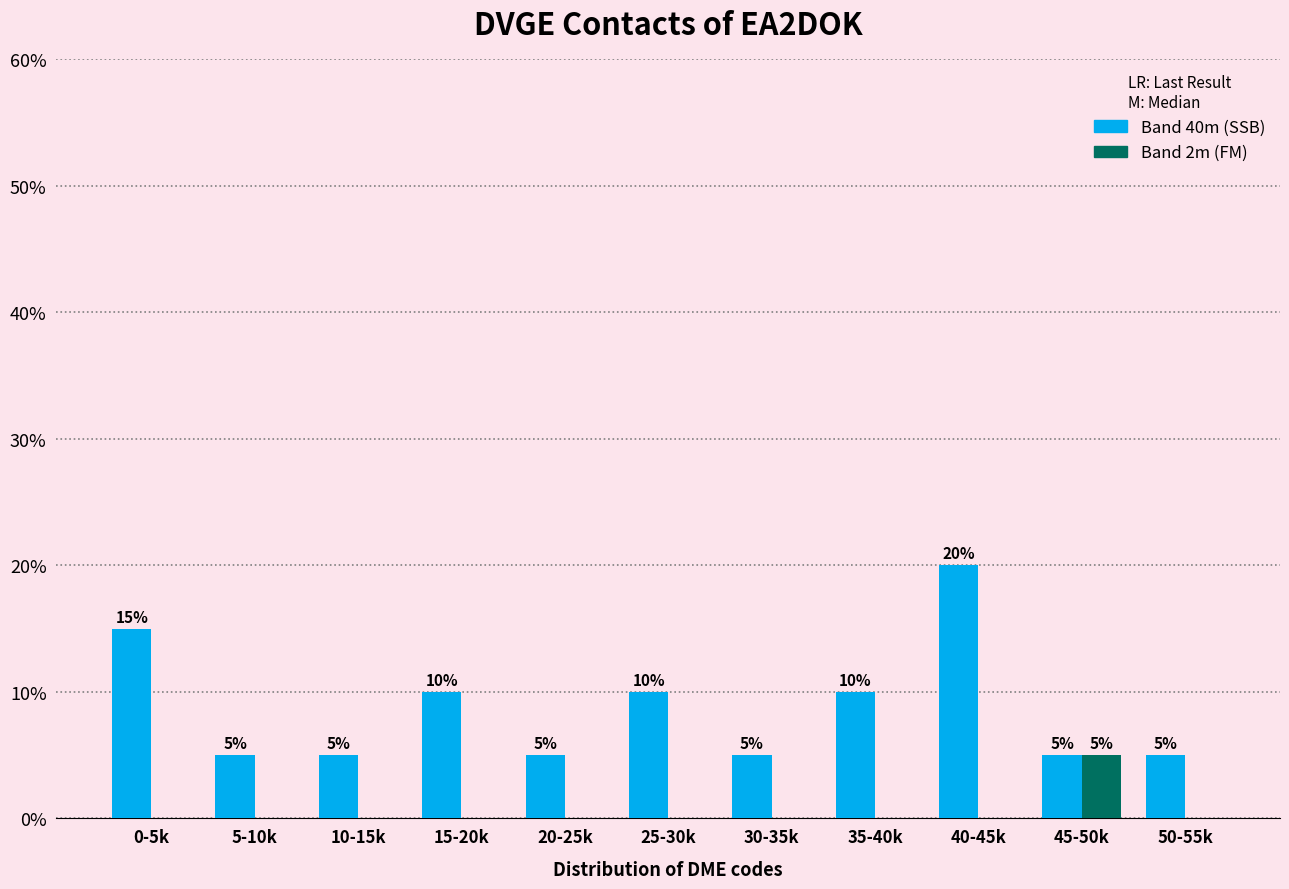

Reading left to right, transcribe all the data shown in this chart.

Band 40m: 0-5k=15	5-10k=5	10-15k=5	15-20k=10	20-25k=5	25-30k=10	30-35k=5	35-40k=10	40-45k=20	45-50k=5	50-55k=5
Band 2m: 0-5k=0	5-10k=0	10-15k=0	15-20k=0	20-25k=0	25-30k=0	30-35k=0	35-40k=0	40-45k=0	45-50k=5	50-55k=0